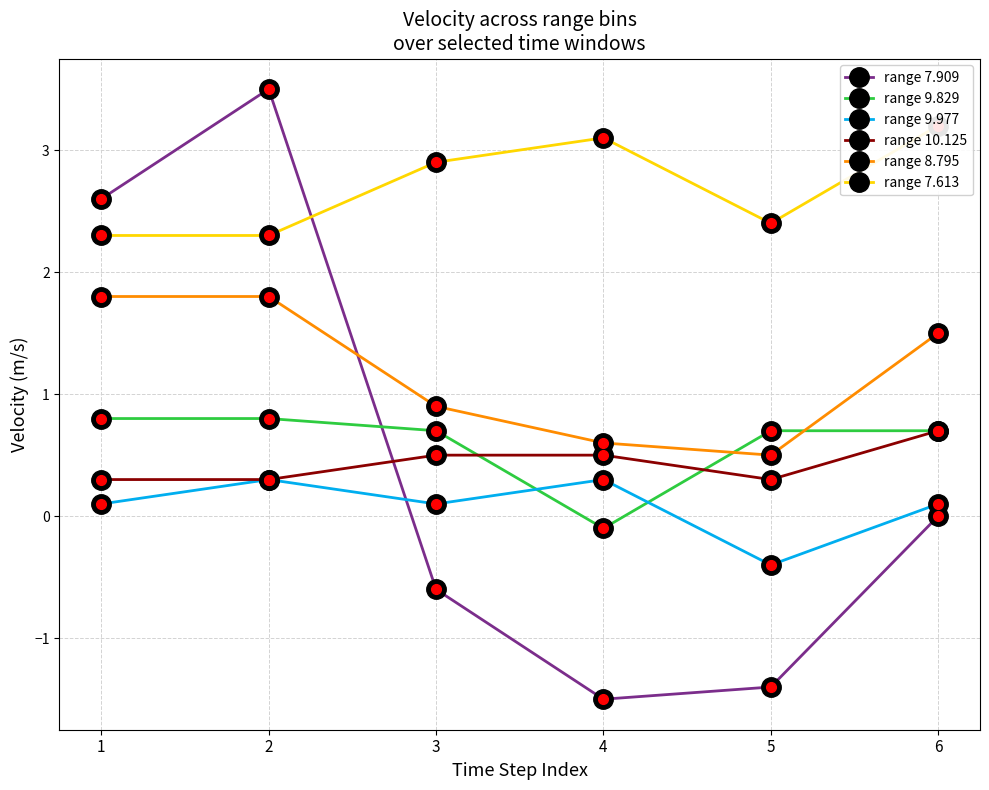

The value of range 7.909 at 4 is -0.3. True or false?

False